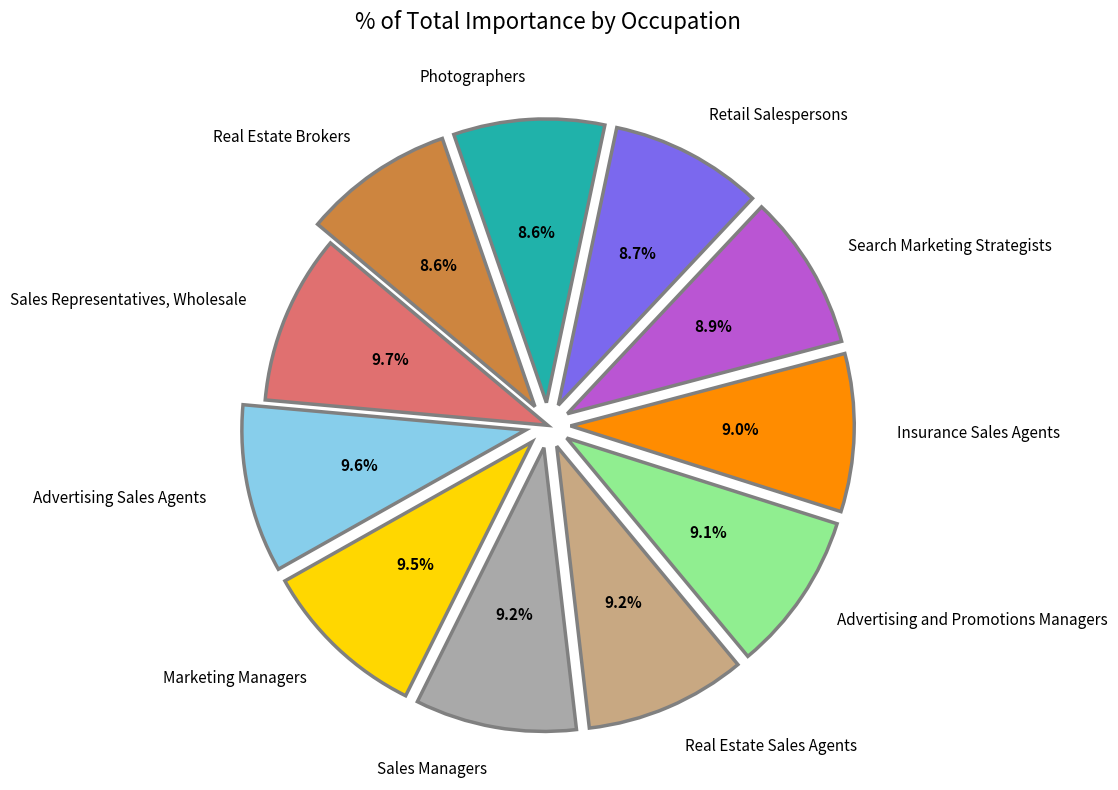

True or false: Sales Representatives, Wholesale accounts for 10% of the total.

True